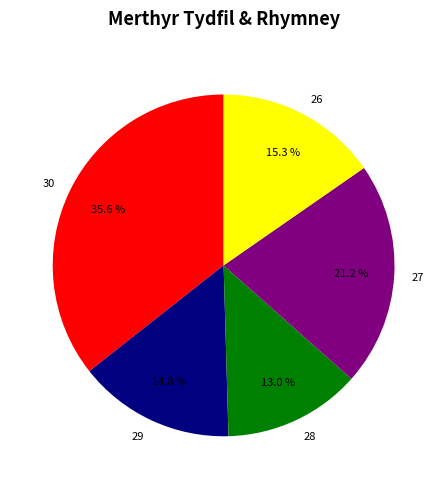

Which has a higher value, 27 or 29?

27